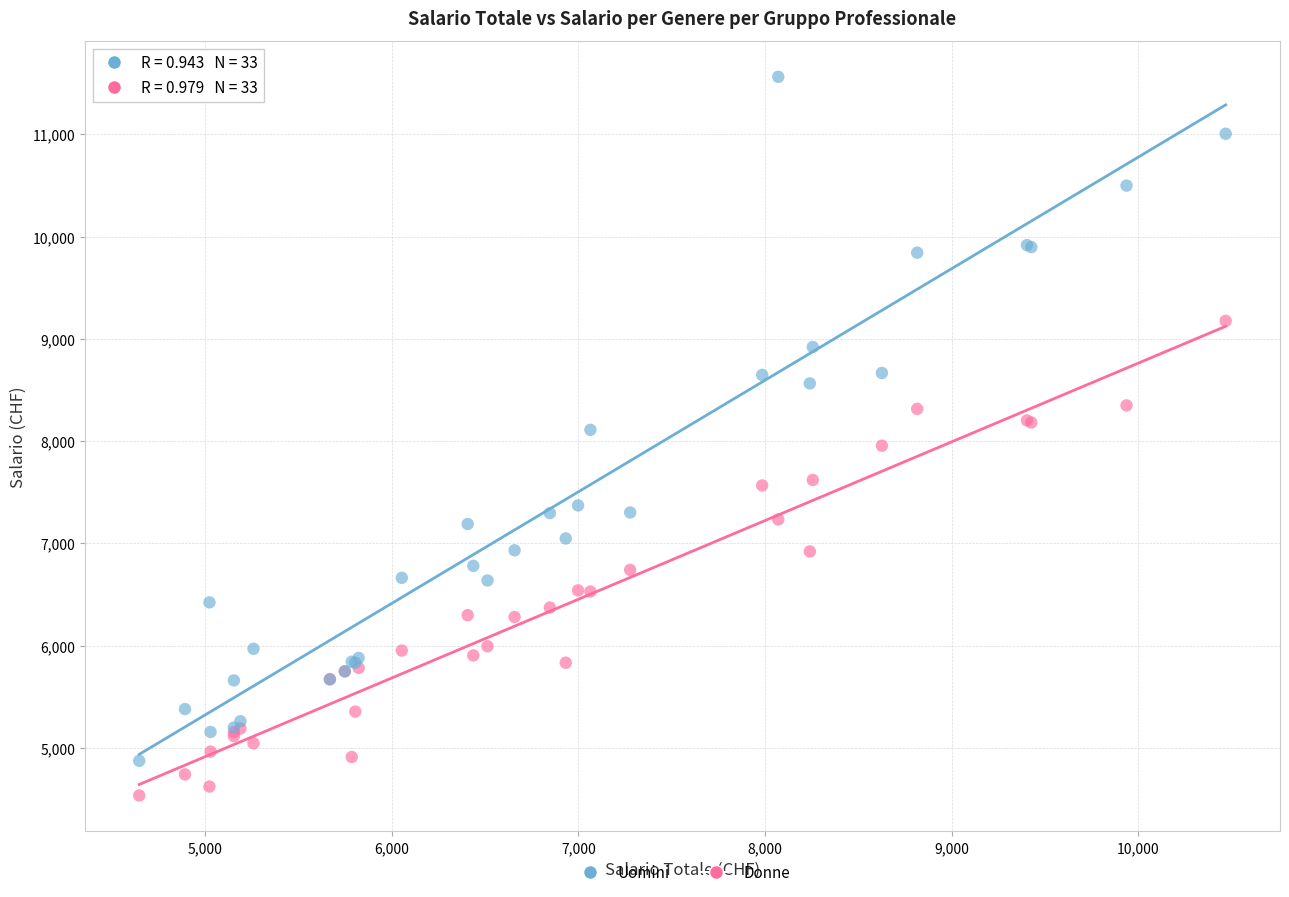

What are all the series names shown in the legend?

Uomini, Donne